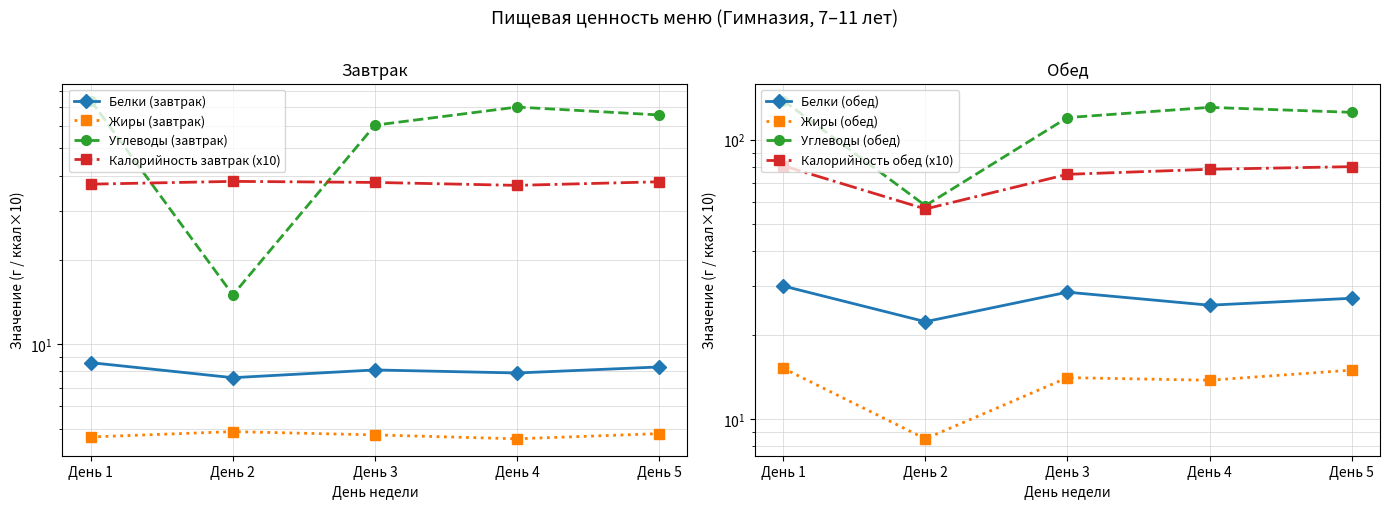

Is the value of Белки (завтрак) at День 2 greater than the value of Жиры (завтрак) at День 2?

Yes